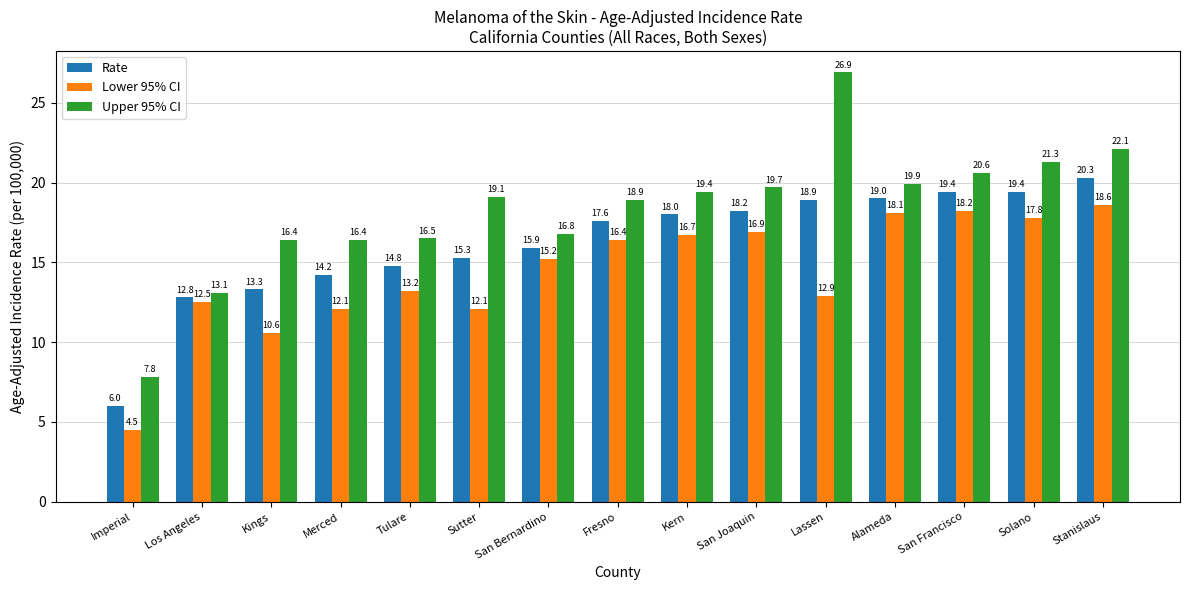

Count the number of categories in the chart.

15